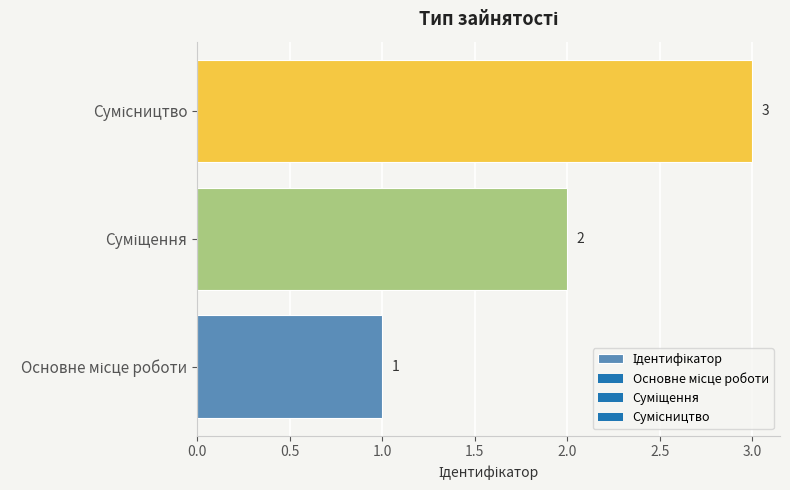

What is the sum of all values?

6